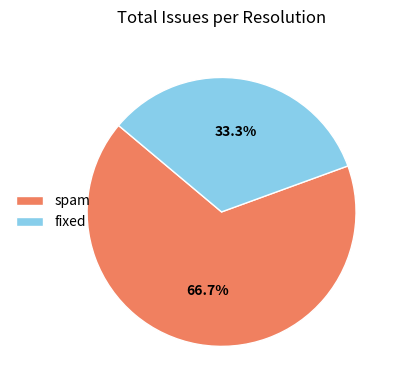

To the nearest percent, what is the average slice percentage?

50%